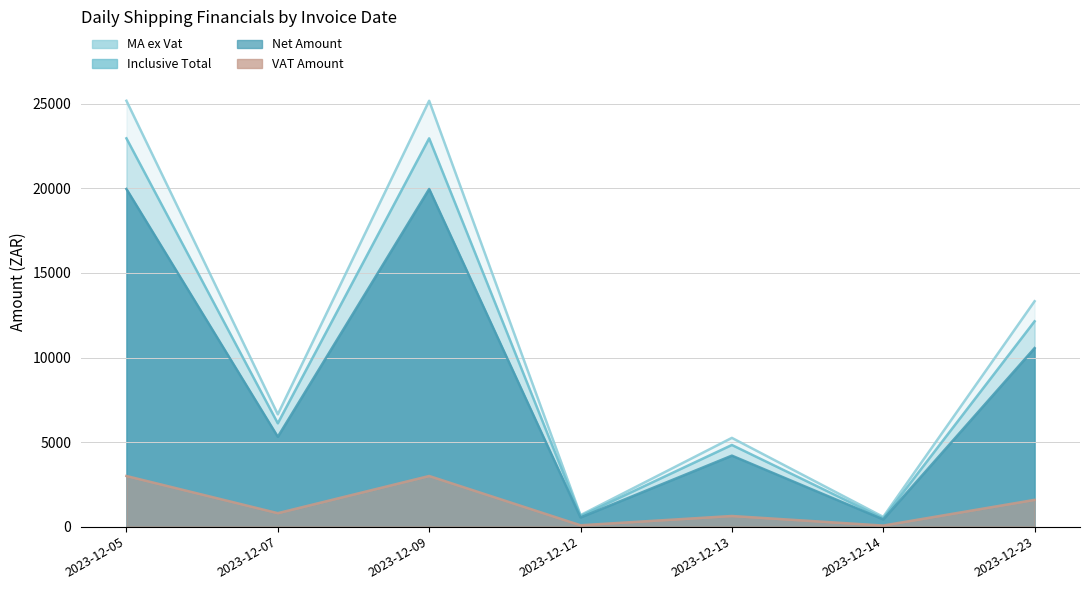

At which category does the chart reach its minimum across all series?

2023-12-14